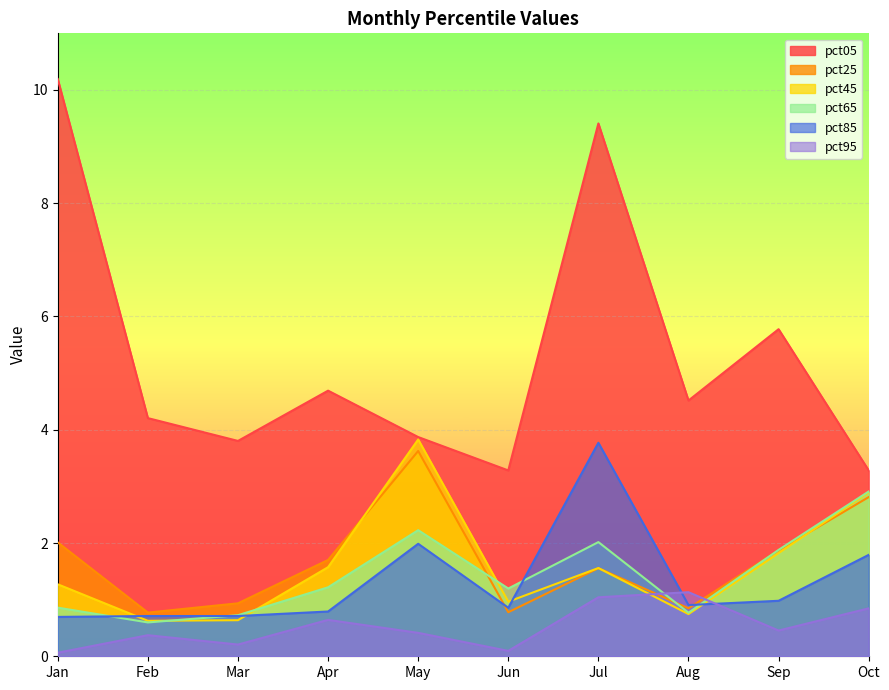

What is the value of the pct05 point at the 3rd from the left?

3.8